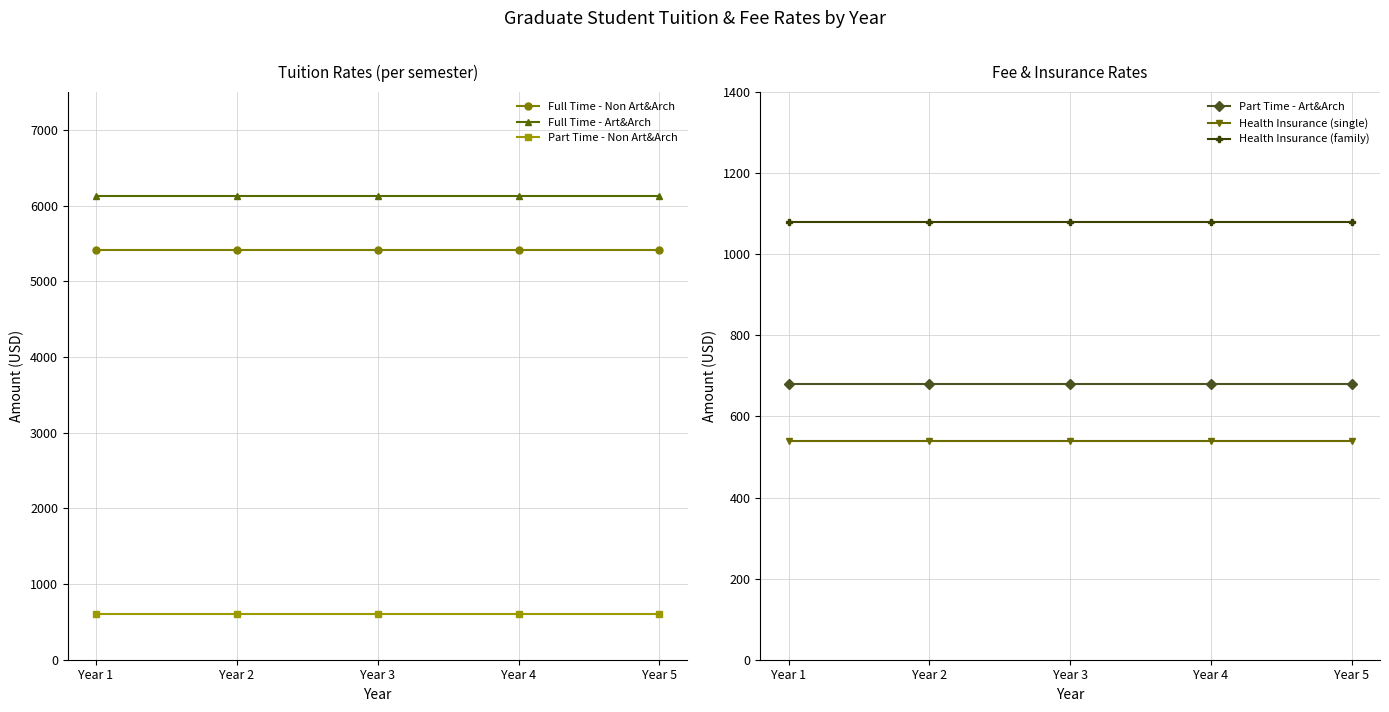

Reading left to right, transcribe all the data shown in this chart.

Full Time - Non Art&Arch: 5408	5408	5408	5408	5408
Full Time - Art&Arch: 6124	6124	6124	6124	6124
Part Time - Non Art&Arch: 601	601	601	601	601
Part Time - Art&Arch: 681	681	681	681	681
Health Insurance (single): 540	540	540	540	540
Health Insurance (family): 1080	1080	1080	1080	1080